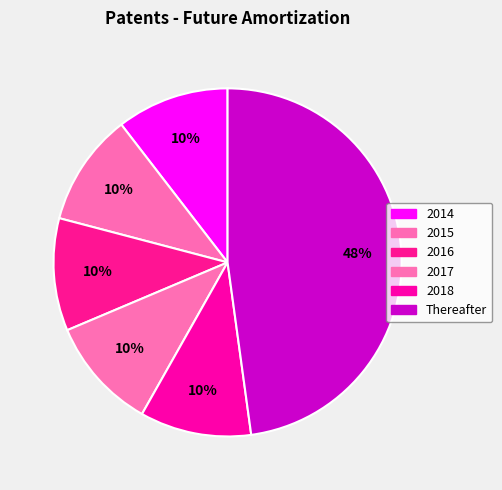

Combined, what portion of the pie is 2016 and 2014?

20.9%